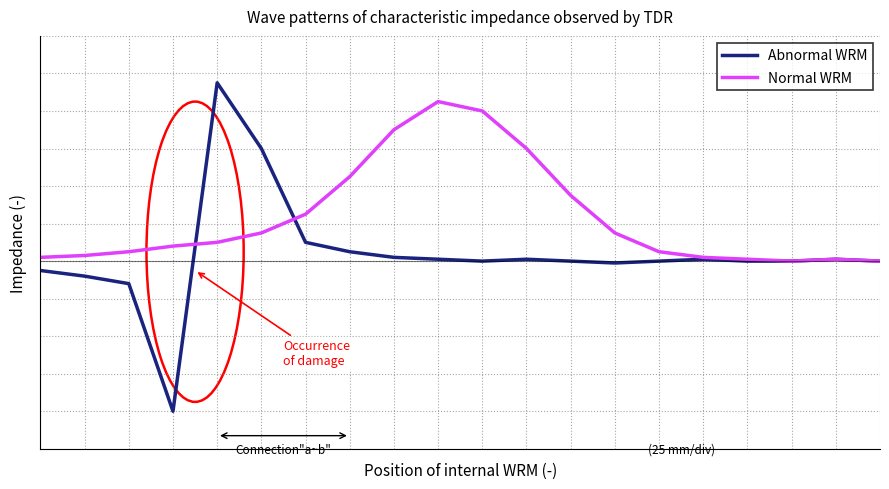

Where do Normal WRM and Abnormal WRM first cross each other?

3 and 4